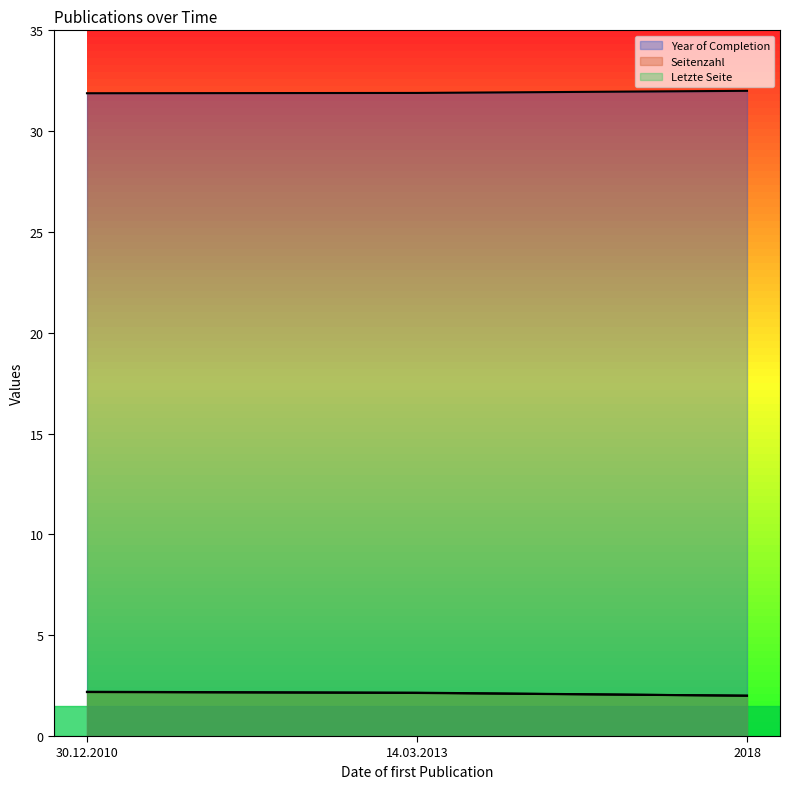

What is the highest value of the Letzte Seite series?

2.2